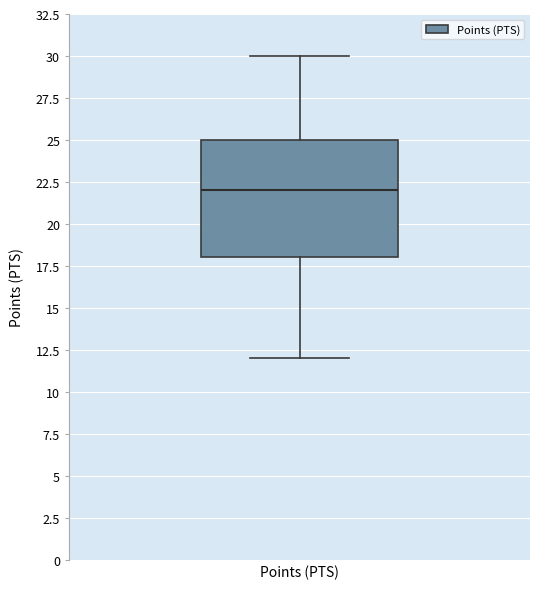

Transcribe this box plot: give where the median line is, the range the box spans, and where the two whiskers end, as read against the y-axis. The values are not printed on the chart, so give them approximately, as read against the axis.

median 22, box 18 to 25, whiskers 12 to 30